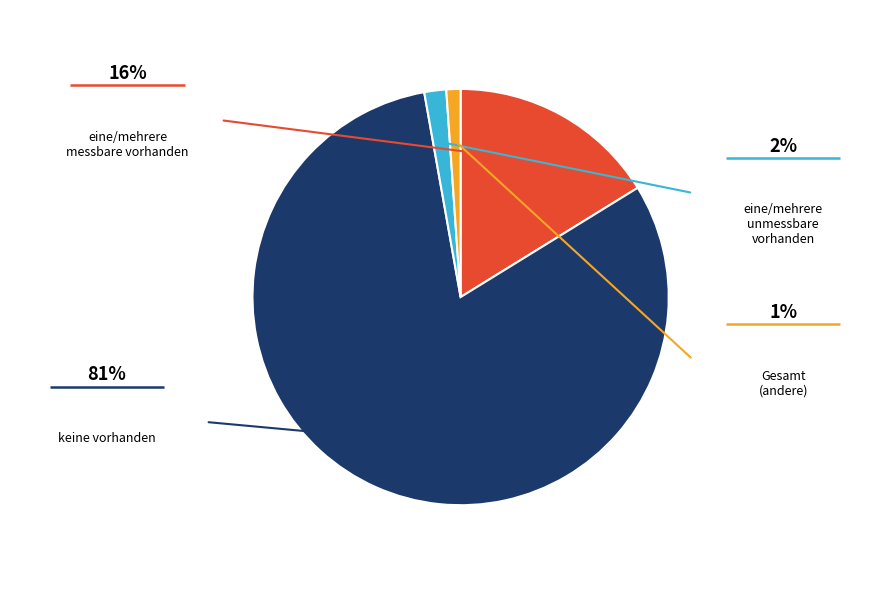

Is there a majority slice in this chart?

Yes